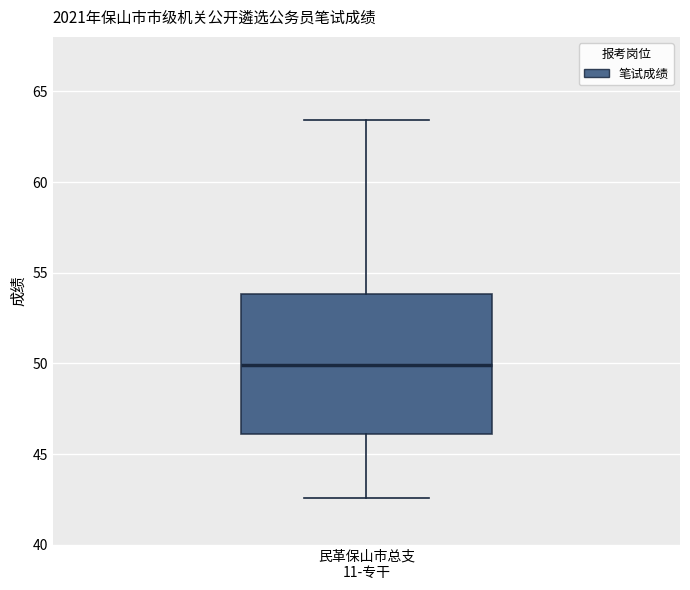

Transcribe this box plot: give where the median line is, the range the box spans, and where the two whiskers end, as read against the y-axis. The values are not printed on the chart, so give them approximately, as read against the axis.

median 50.0, box 46.0 to 54.0, whiskers 42.5 to 63.5